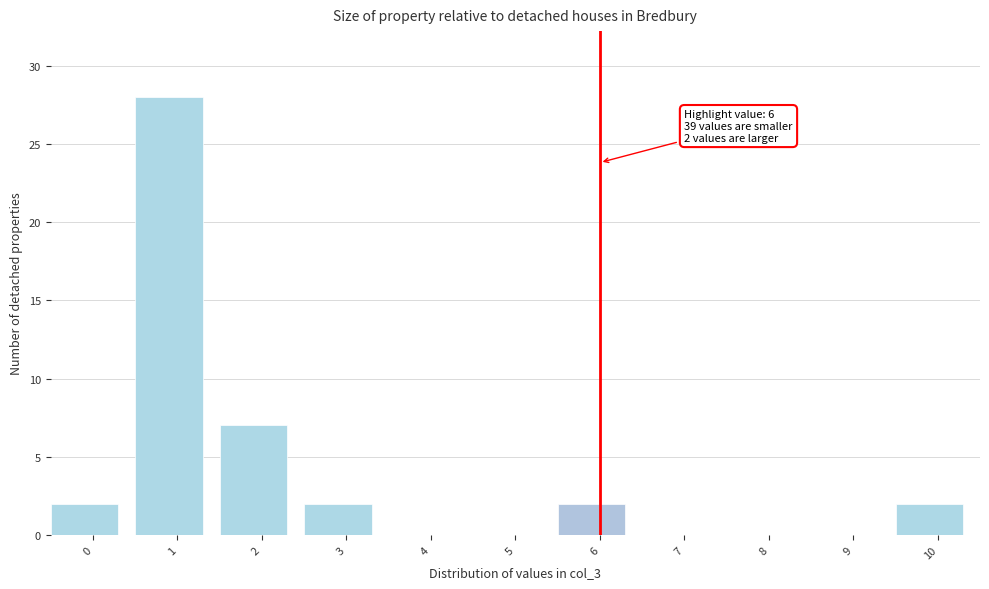

Reading right to left, list all the values displayed in this chart.

10=2	9=0	8=0	7=0	6=2	5=0	4=0	3=2	2=7	1=28	0=2